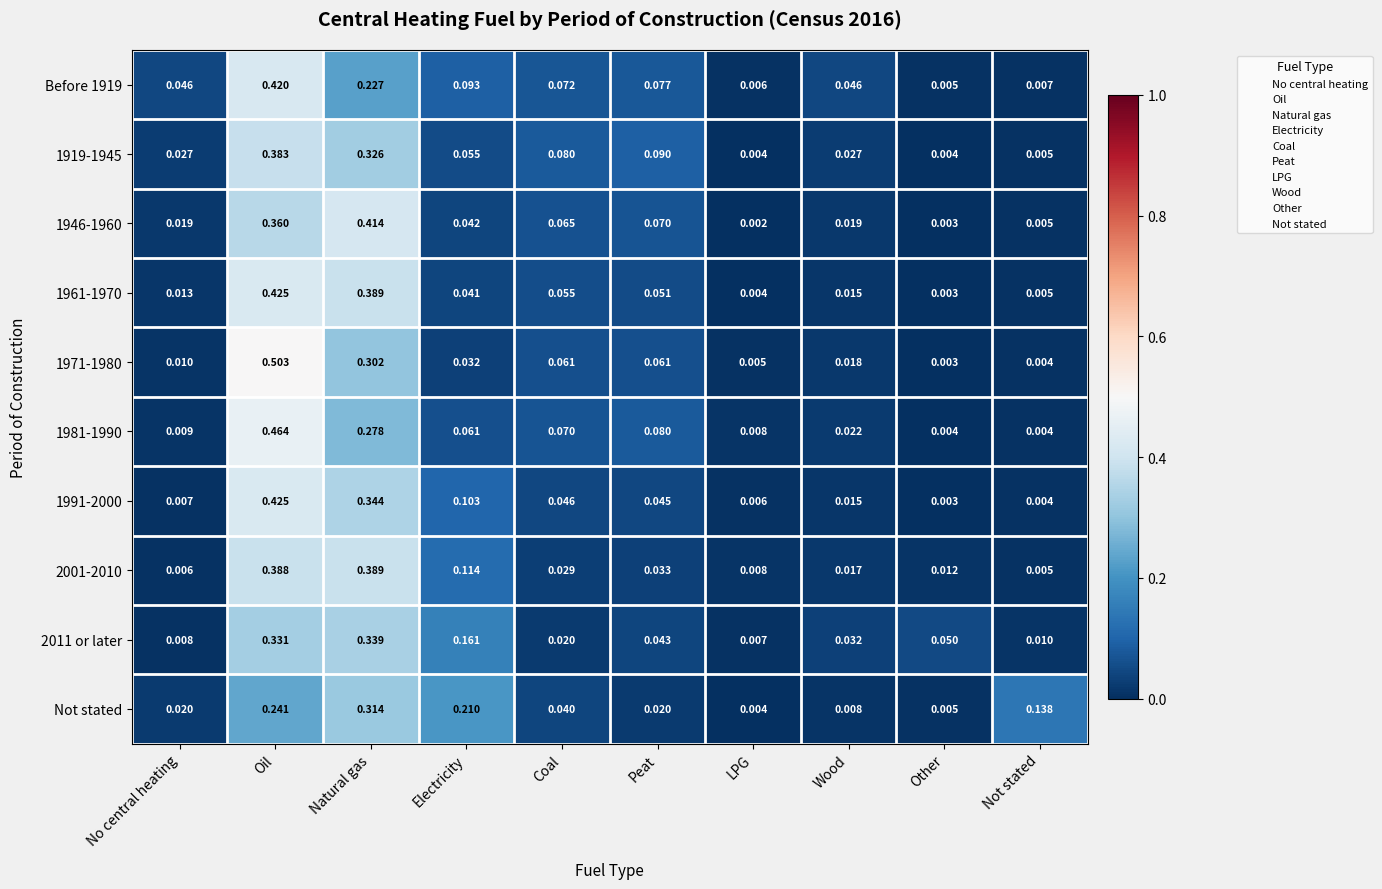

At which category does the chart reach its peak across all series?

Oil